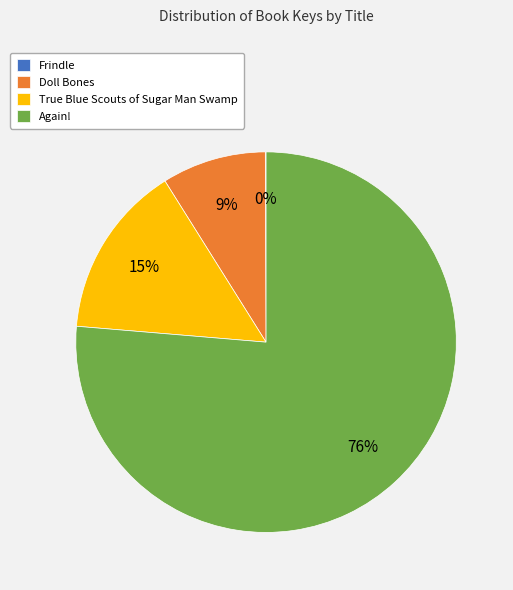

Is it true that Doll Bones is 9% of the pie?

True